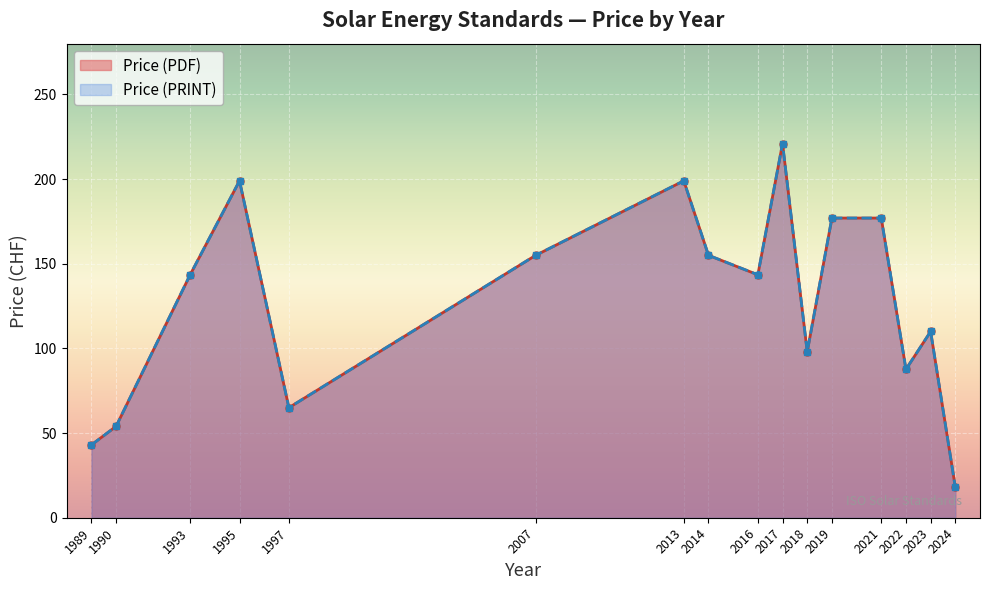

Rank the series by their maximum value, from highest to lowest.

Price (PDF), Price (PRINT)